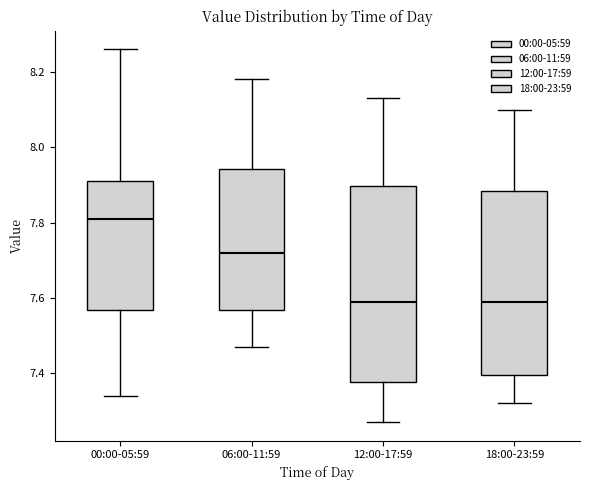

Reading left to right, read every box against the y-axis: the position of its median line, the range the box covers, and the ends of its whiskers. The values are not printed on the chart, so give them approximately, as read against the axis.

00:00-05:59: median 7.82, box 7.56 to 7.92, whiskers 7.34 to 8.26
06:00-11:59: median 7.72, box 7.56 to 7.94, whiskers 7.48 to 8.18
12:00-17:59: median 7.60, box 7.38 to 7.90, whiskers 7.28 to 8.14
18:00-23:59: median 7.60, box 7.40 to 7.88, whiskers 7.32 to 8.10